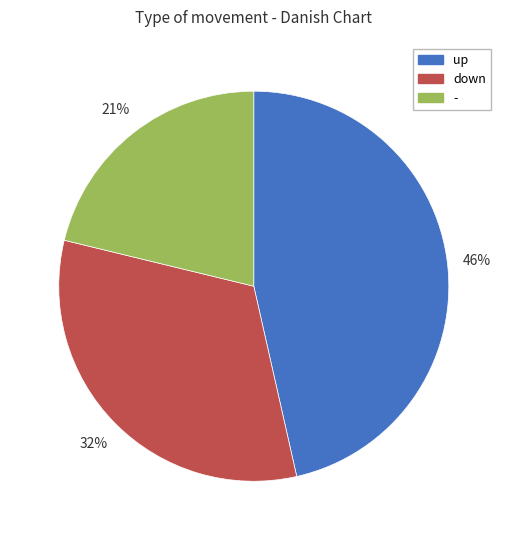

To the nearest percent, what is the difference between the up and down slice percentages?

14%